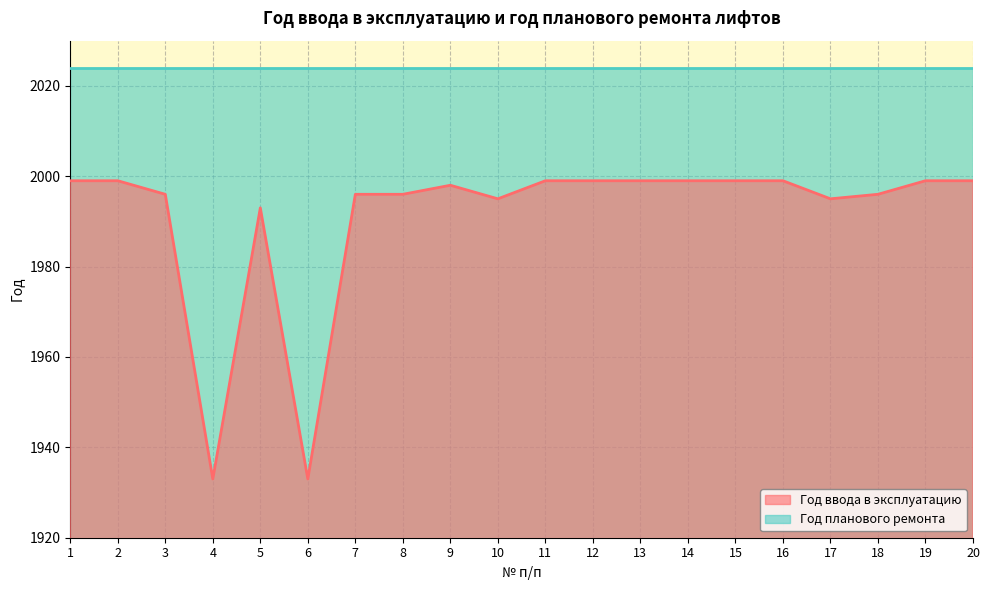

What is the smallest value displayed?

1933